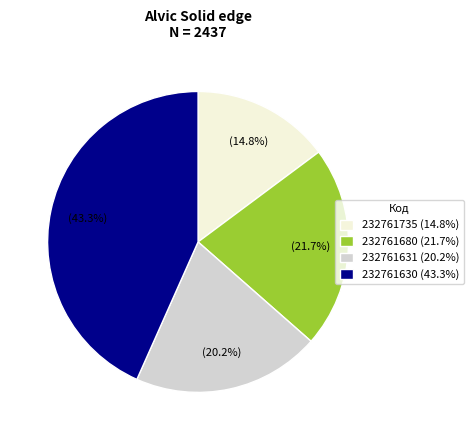

What is the largest slice in the pie chart?

232761630